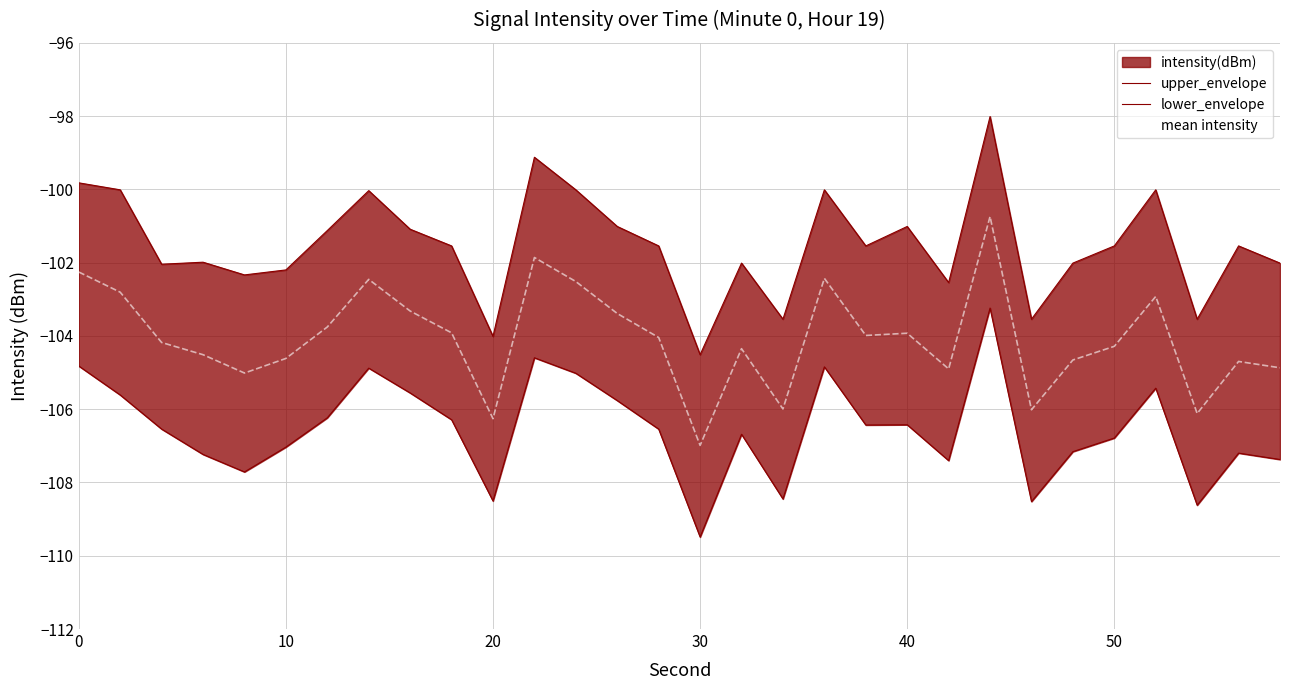

What is the difference between the maximum and minimum values in the lower_envelope series?

6.2